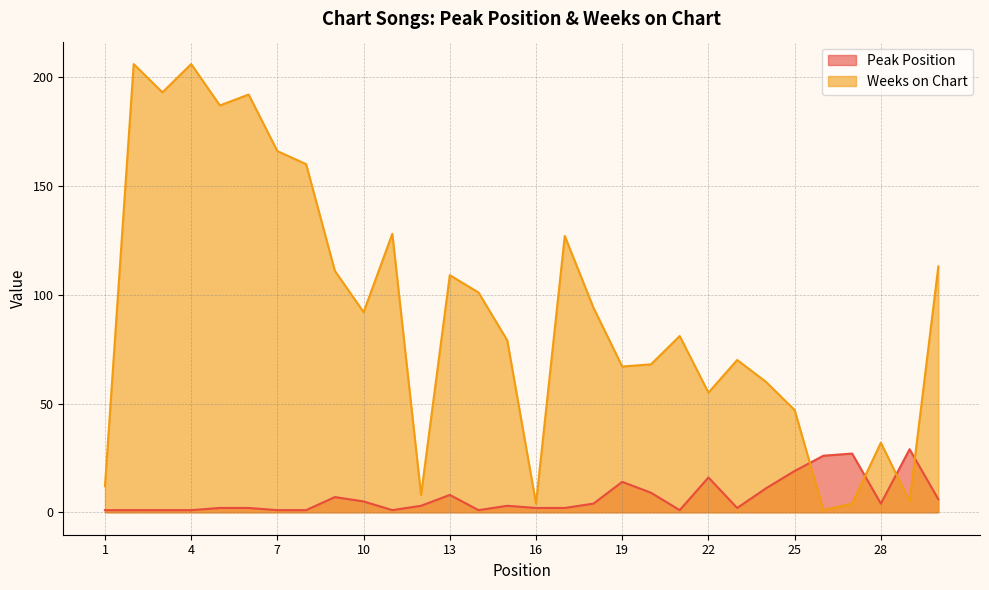

Reading left to right, extract all data points from this chart.

Peak Position: 1=1	2=1	3=1	4=1	5=2	6=2	7=1	8=1	9=7	10=5	11=1	12=3	13=8	14=1	15=3	16=2	17=2	18=4	19=14	20=9	21=1	22=16	23=2	24=11	25=19	26=26	27=27	28=4	29=29	30=6
Weeks on Chart: 1=12	2=206	3=193	4=206	5=187	6=192	7=166	8=160	9=111	10=92	11=128	12=8	13=109	14=101	15=79	16=4	17=127	18=94	19=67	20=68	21=81	22=55	23=70	24=60	25=47	26=1	27=4	28=32	29=5	30=113